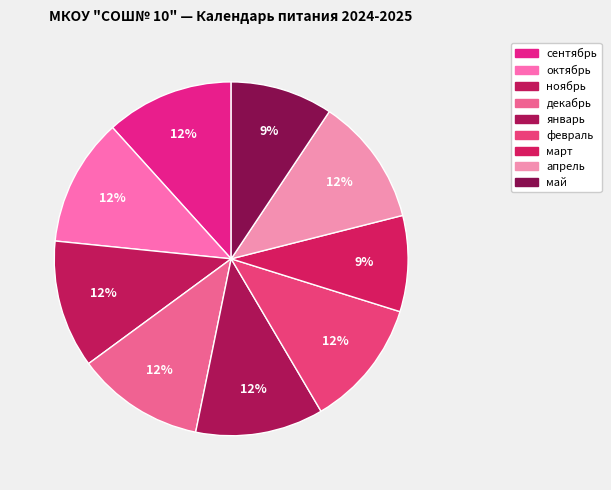

Does май account for over 50% of the chart?

No